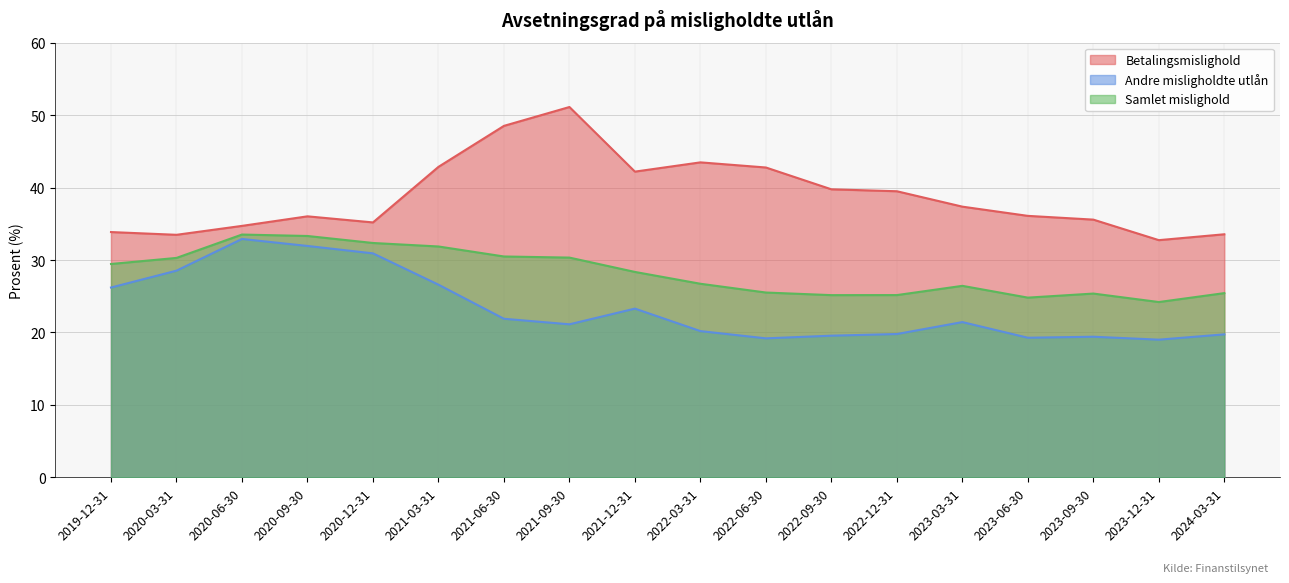

True or false: Samlet mislighold has a value of 25.2 at 2022-12-31.

True